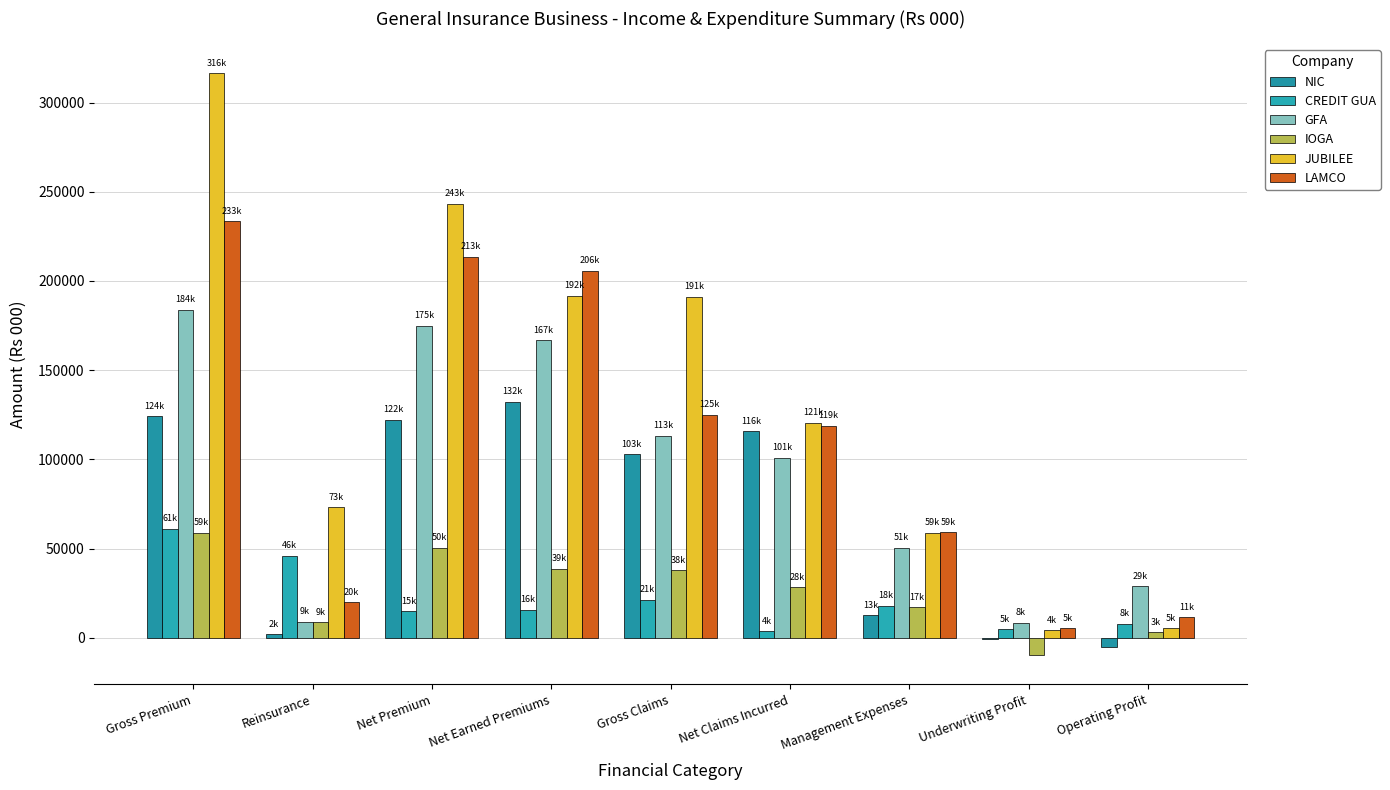

What value does the CREDIT GUA series have at Management Expenses?

18004.7